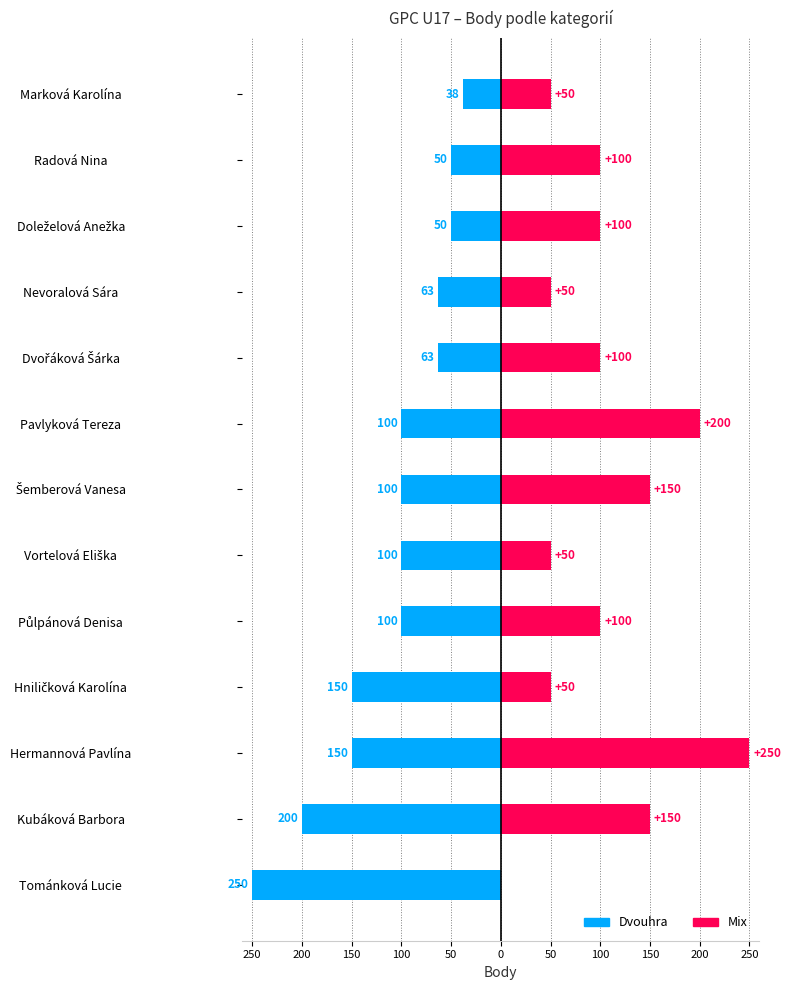

Which series has the widest spread of values?

Mix